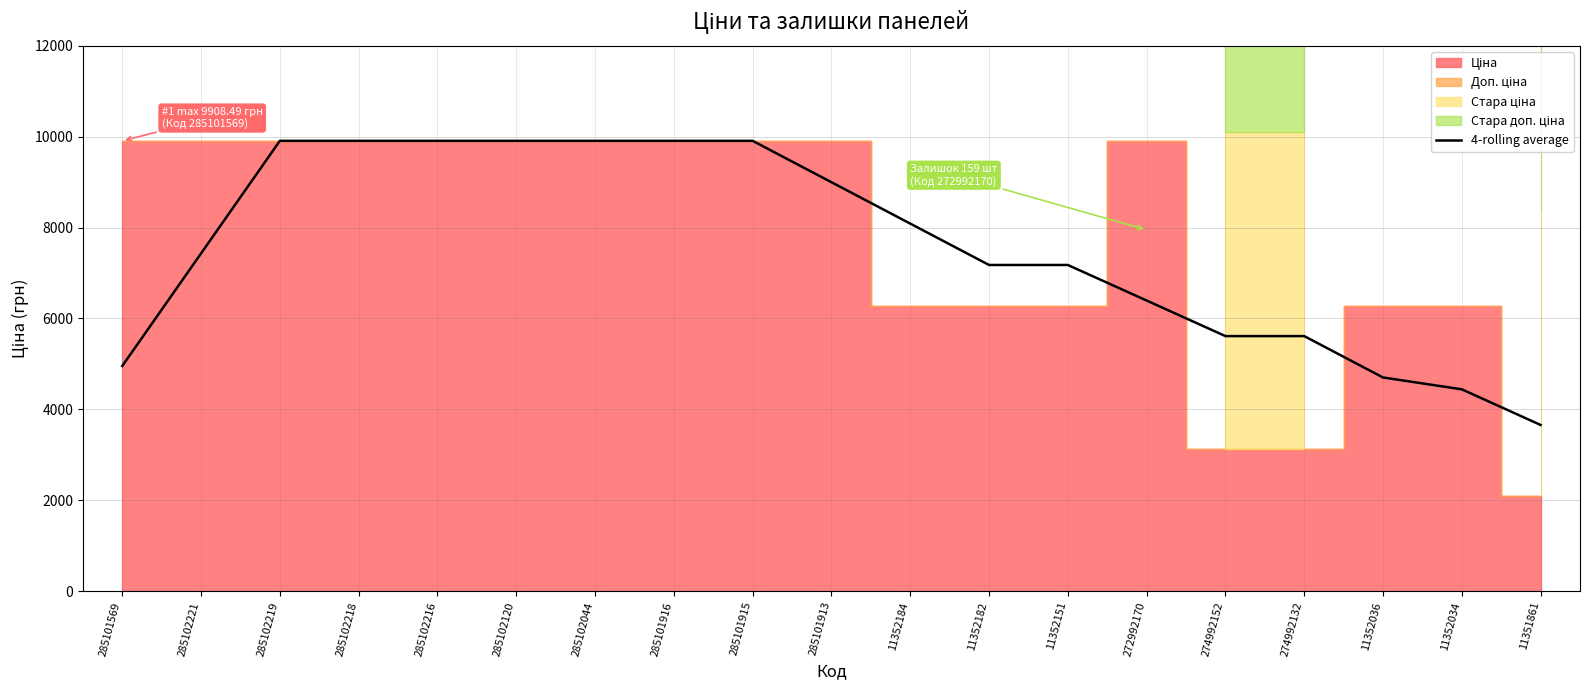

Reading left to right, transcribe all the data shown in this chart.

285101569=4954.2	285102221=7431.4	285102219=9908.5	285102218=9908.5	285102216=9908.5	285102120=9908.5	285102044=9908.5	285101916=9908.5	285101915=9908.5	285101913=8998.0	11352184=8087.6	11352182=7177.1	11352151=7177.1	272992170=6394.7	274992152=5612.2	274992132=5612.2	11352036=4701.8	11352034=4441.1	11351861=3656.9